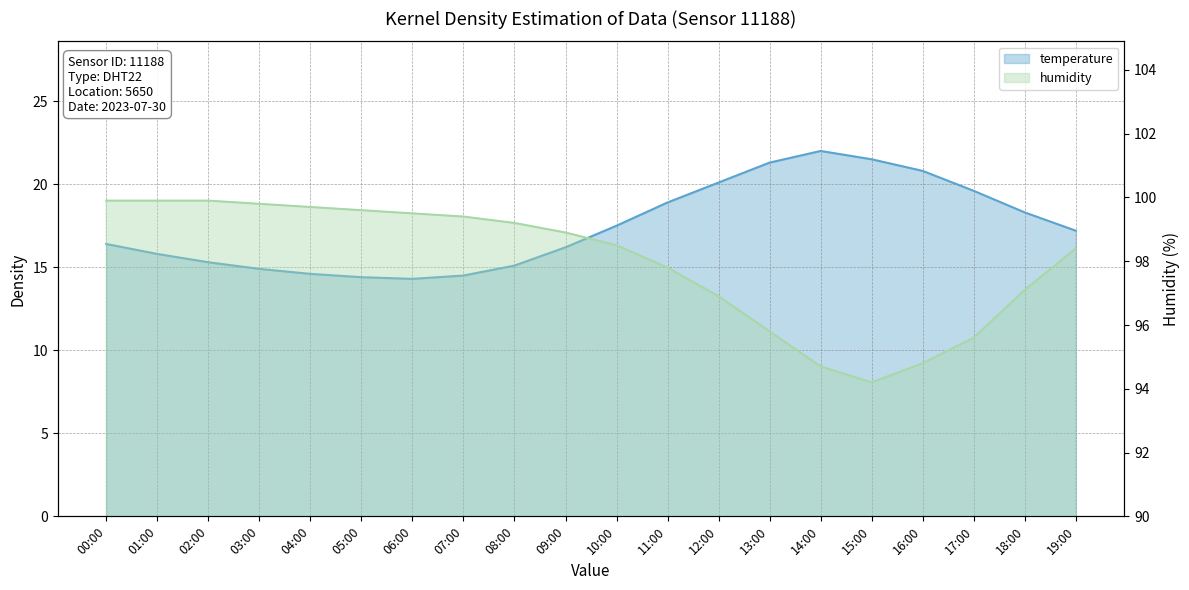

What is the sum of all humidity values?

1959.6